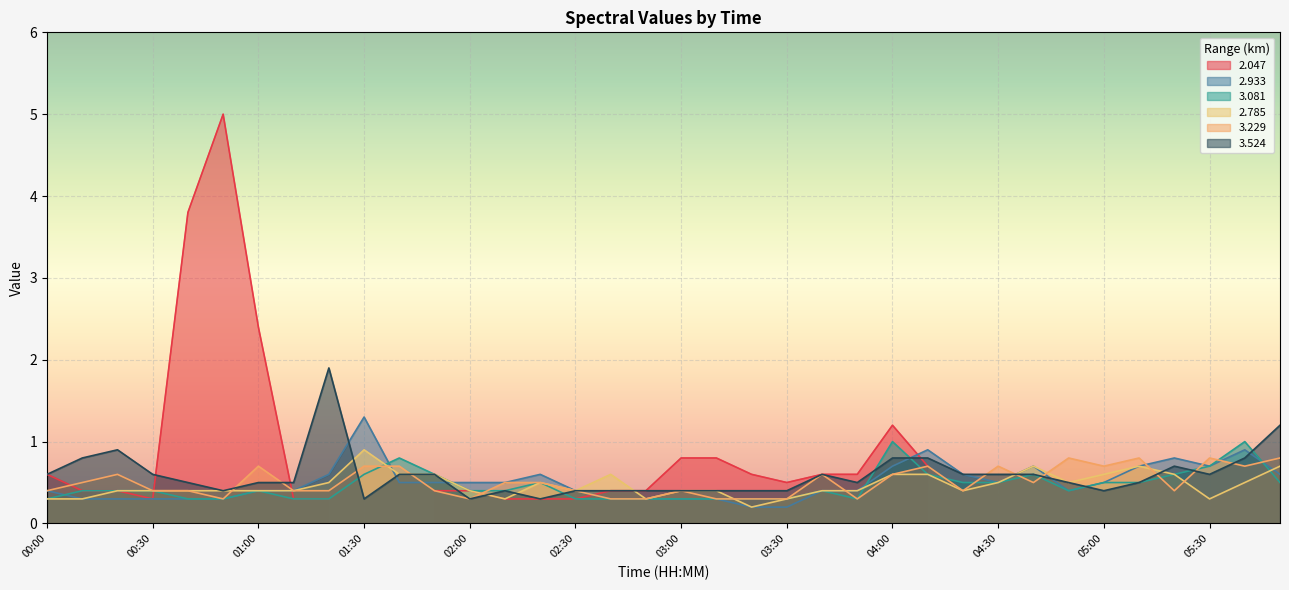

How many interior local valleys does the 2.785 series have?

7